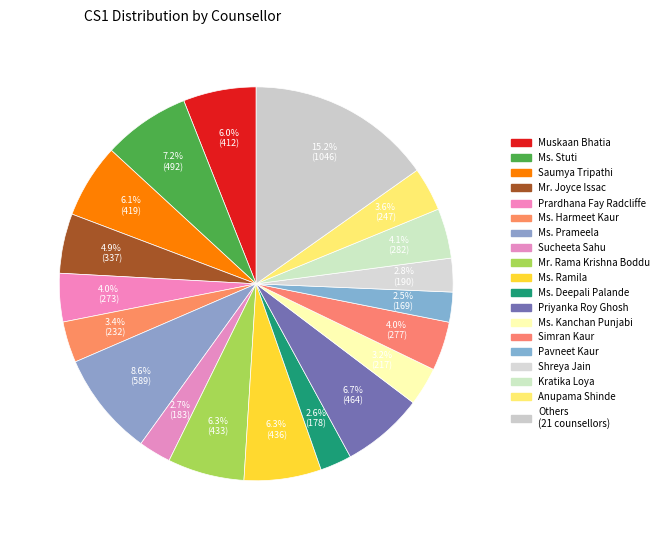

What is the largest slice in the pie chart?

Others (21 counsellors)